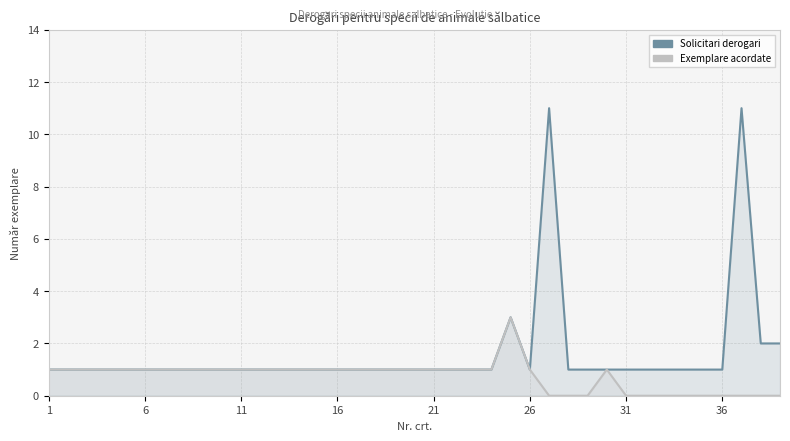

At how many categories does at least one series exceed 2?

3